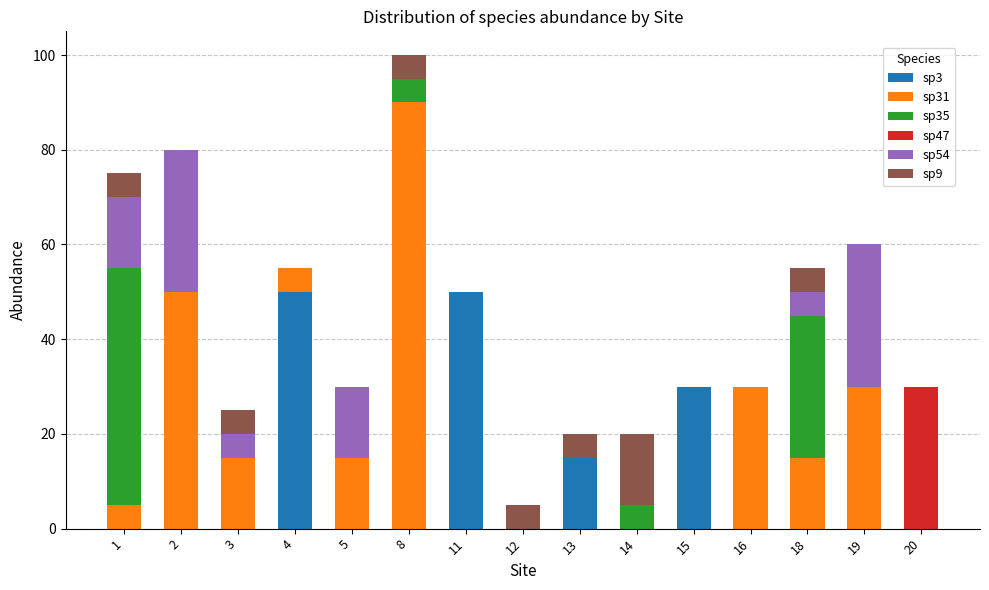

The sp3 series shows 0 at 14. True or false?

True